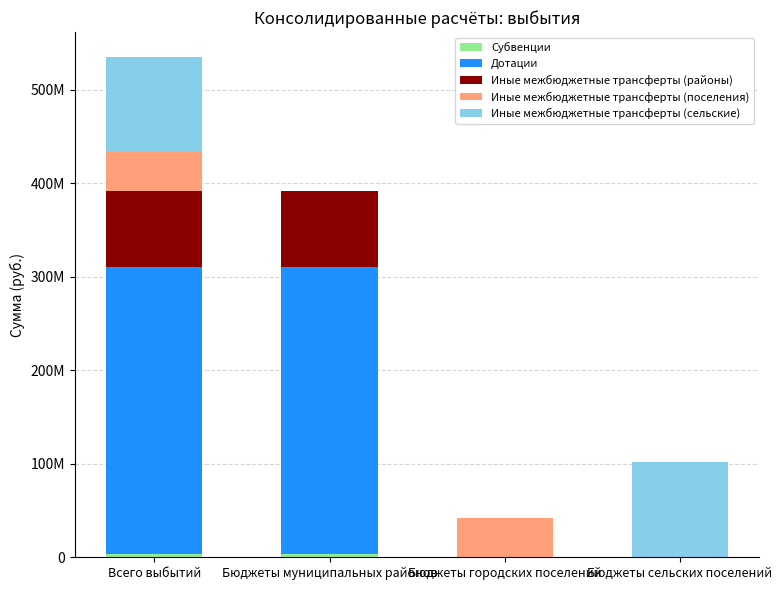

What is the label of the 2nd bar from the left?

Бюджеты муниципальных районов